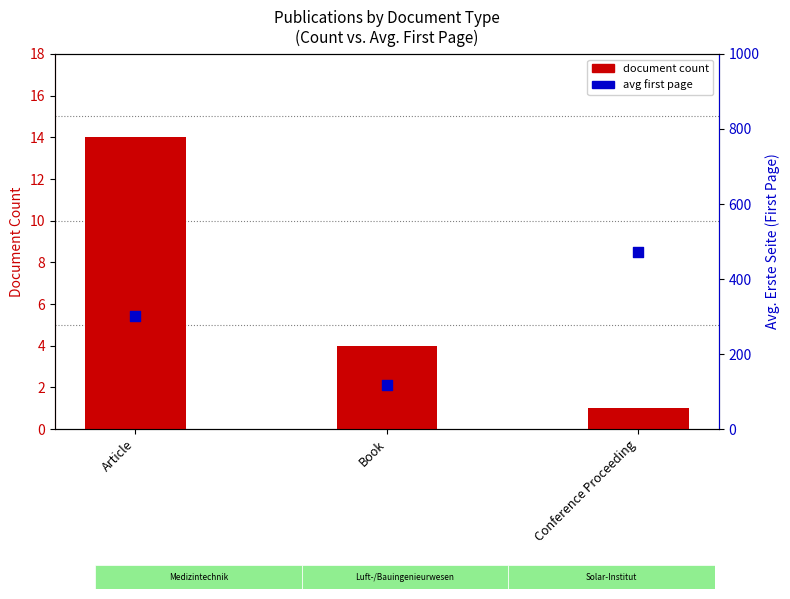

Is the value of avg first page at Book greater than the value of document count at Article?

Yes